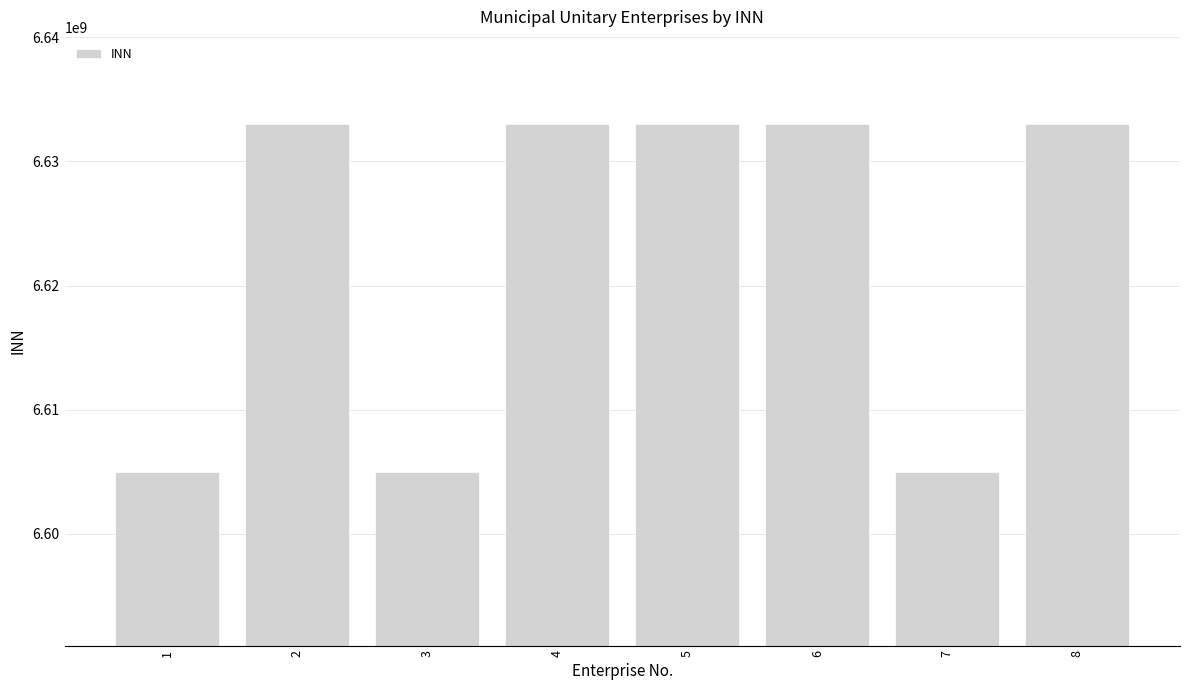

Approximately how many times larger is the value at 3 compared to 2?

1.0